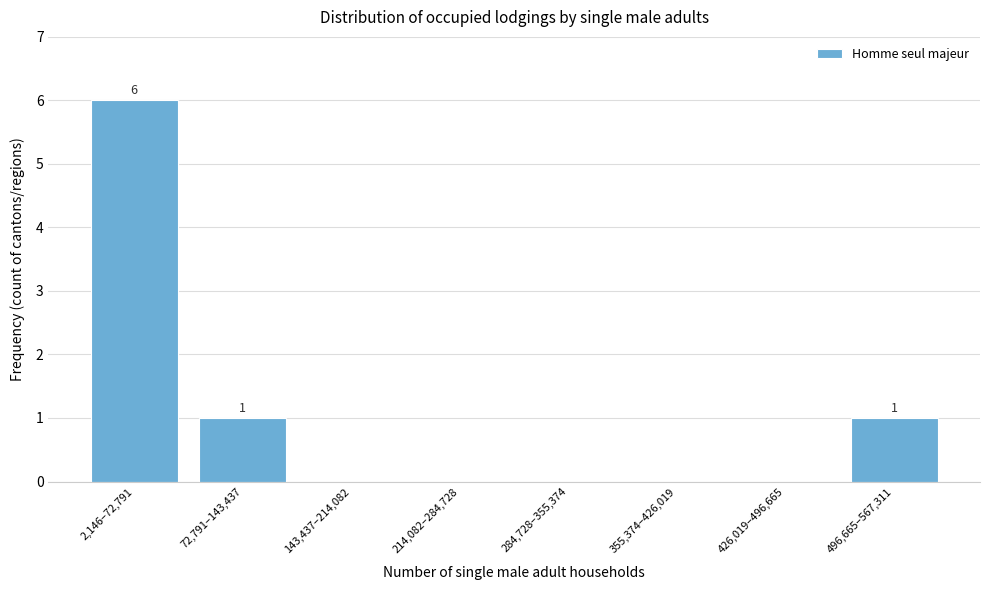

Reading right to left, transcribe all the data shown in this chart.

496,665–567,311=1	426,019–496,665=0	355,374–426,019=0	284,728–355,374=0	214,082–284,728=0	143,437–214,082=0	72,791–143,437=1	2,146–72,791=6